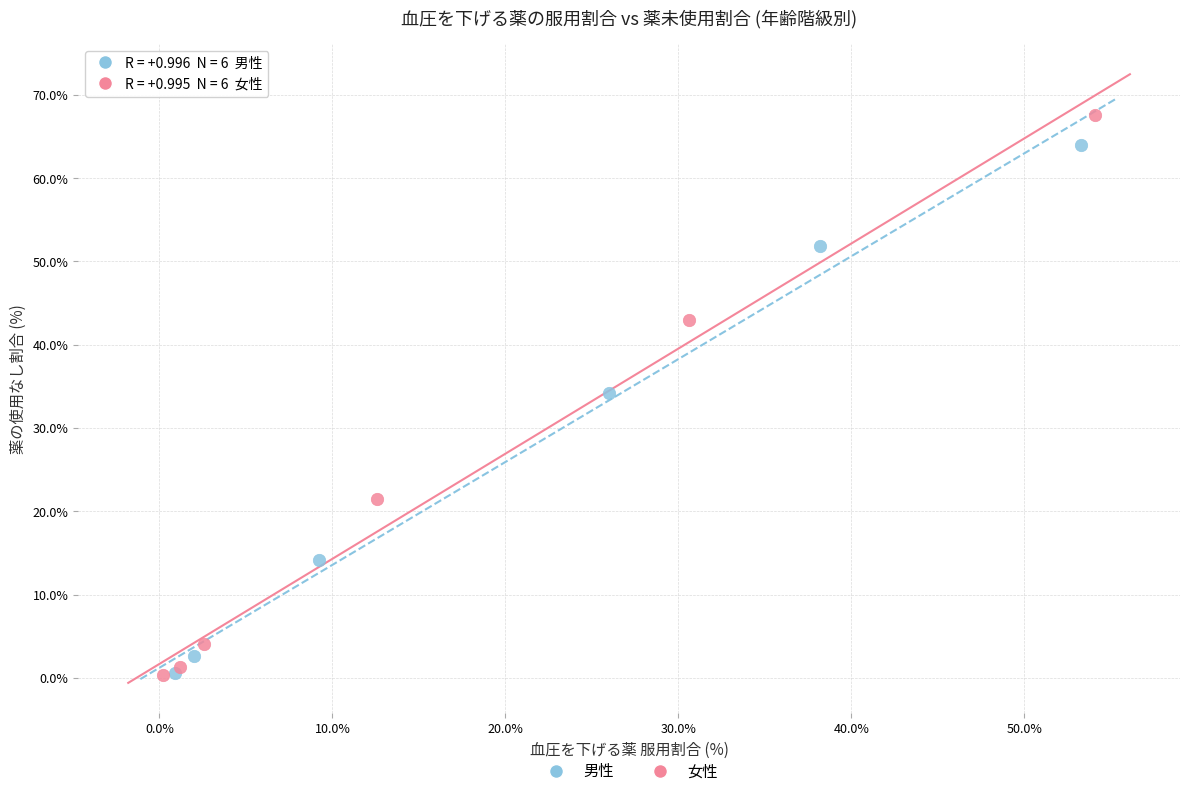

Which series contains the highest Y value?

女性